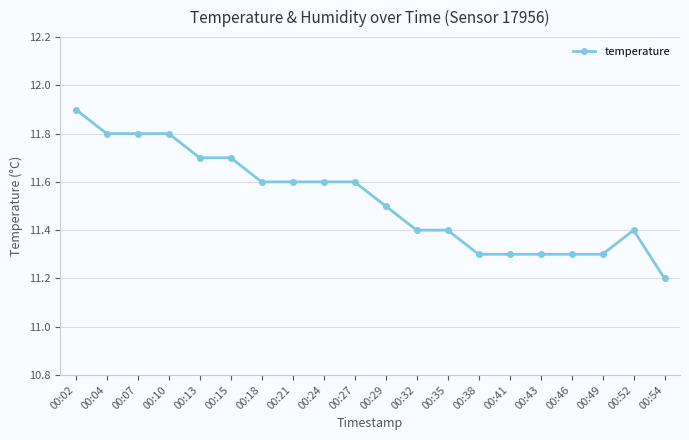

What is the value of the 11th point from the left?

11.5